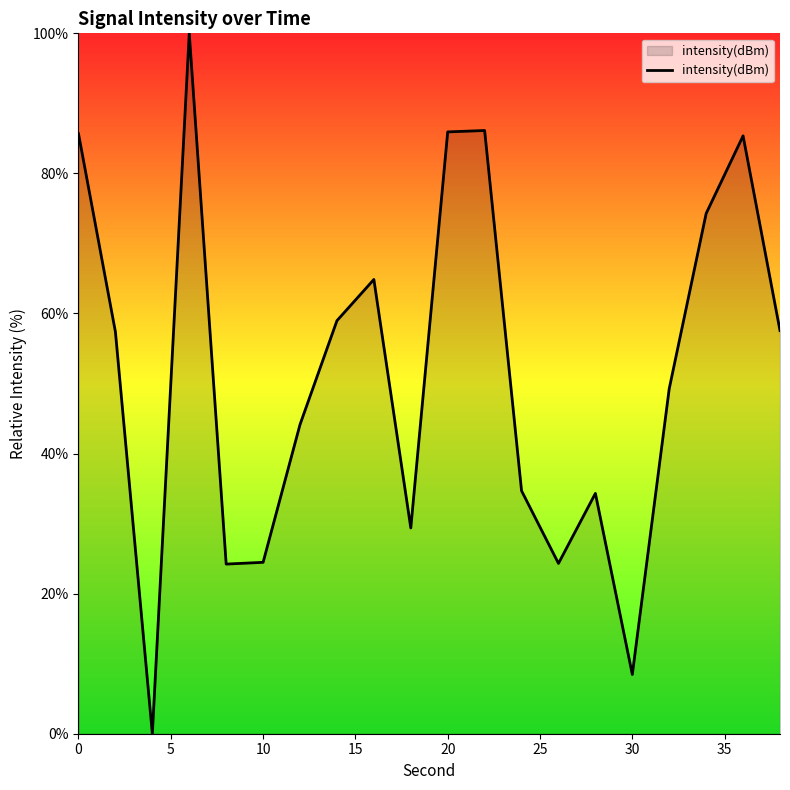

What is the difference between the maximum and second lowest values?

91.5